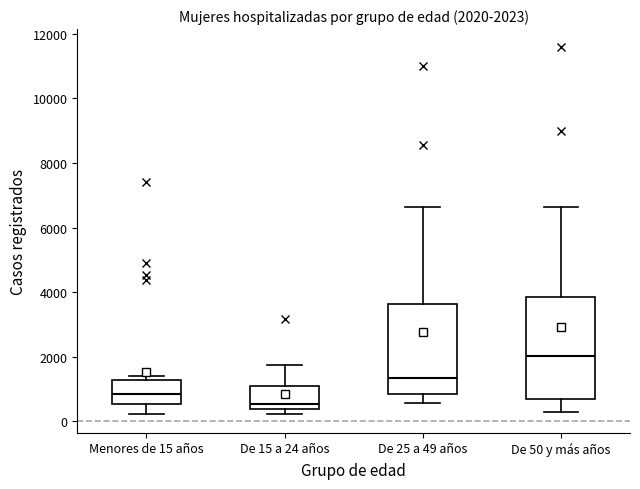

Which box is the tallest, from its lower edge to its upper edge?

De 50 y más años